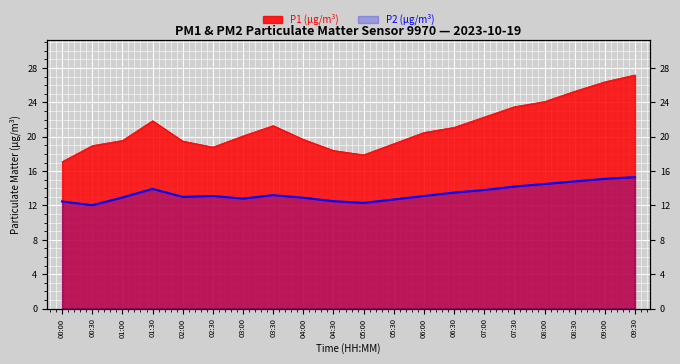

What is the spread (max minus min) of values at 07:00?

8.5